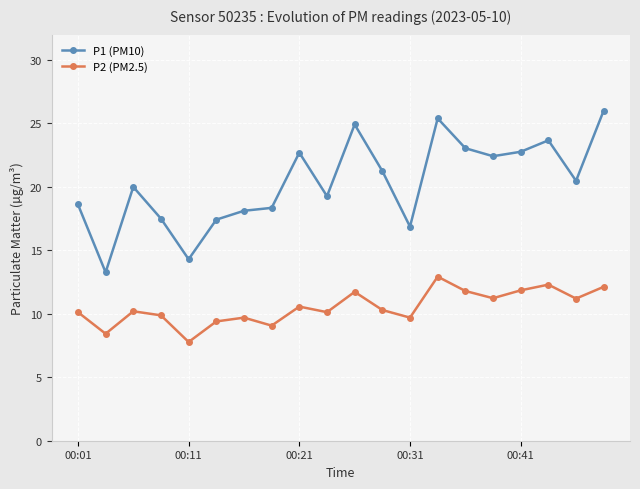

What is the value of the P1 (PM10) point at the 10th from the left?

19.3